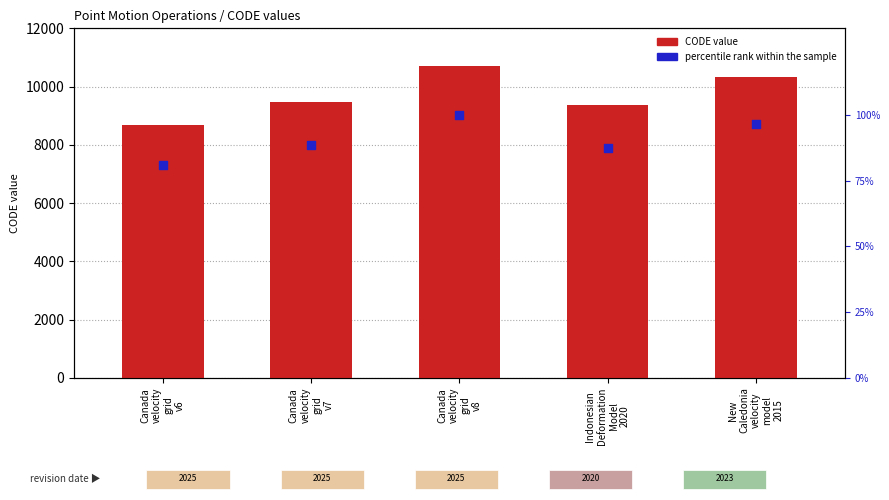

What is the total value across all series at Canada
velocity
grid
v8?

10807.0